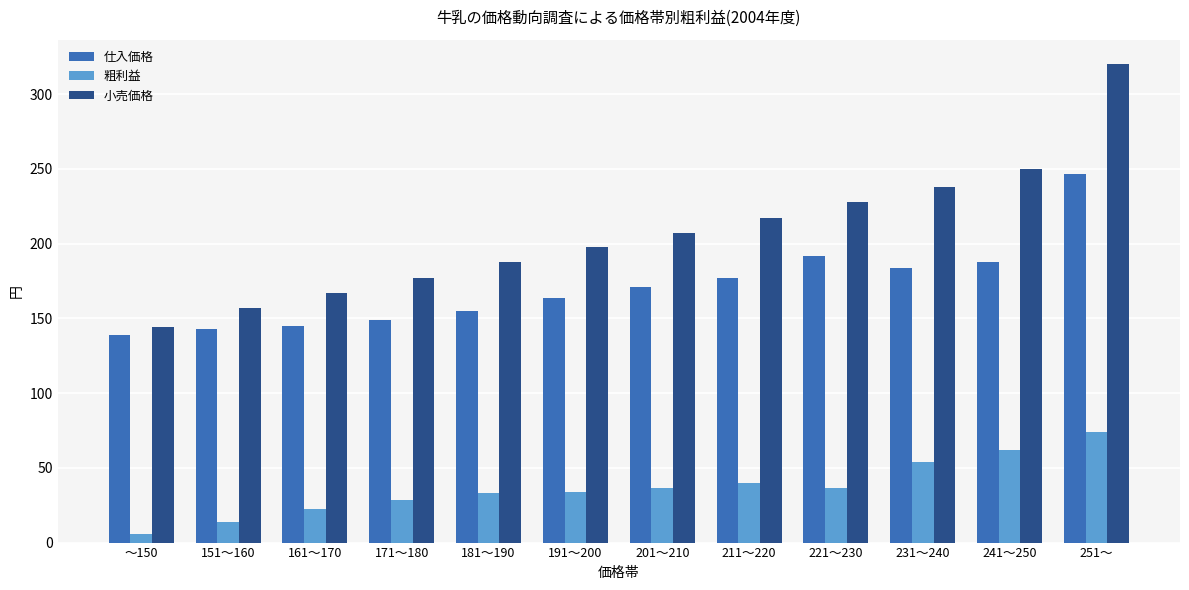

What is the sum of the 粗利益 values at 191～200 and 251～?

108.1